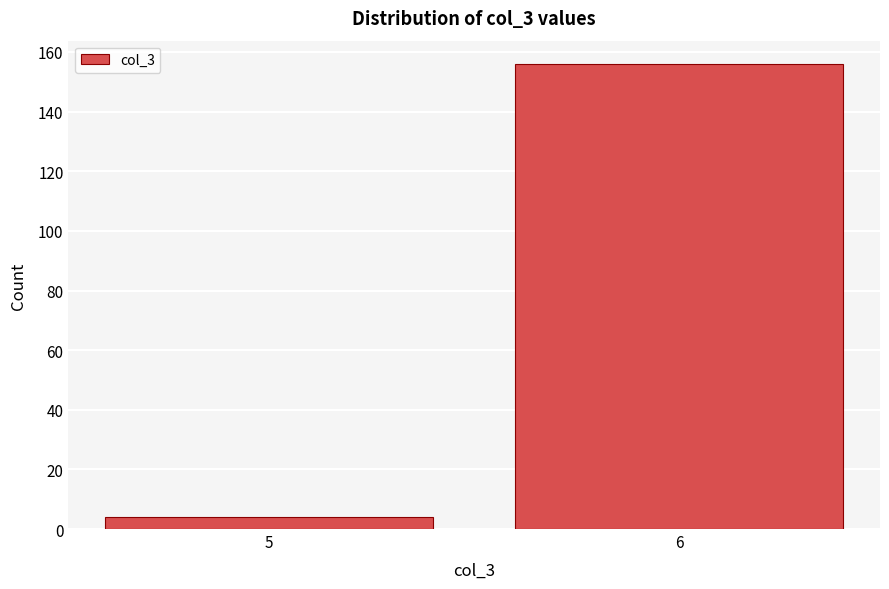

Reading left to right, list all the values displayed in this chart.

4	156